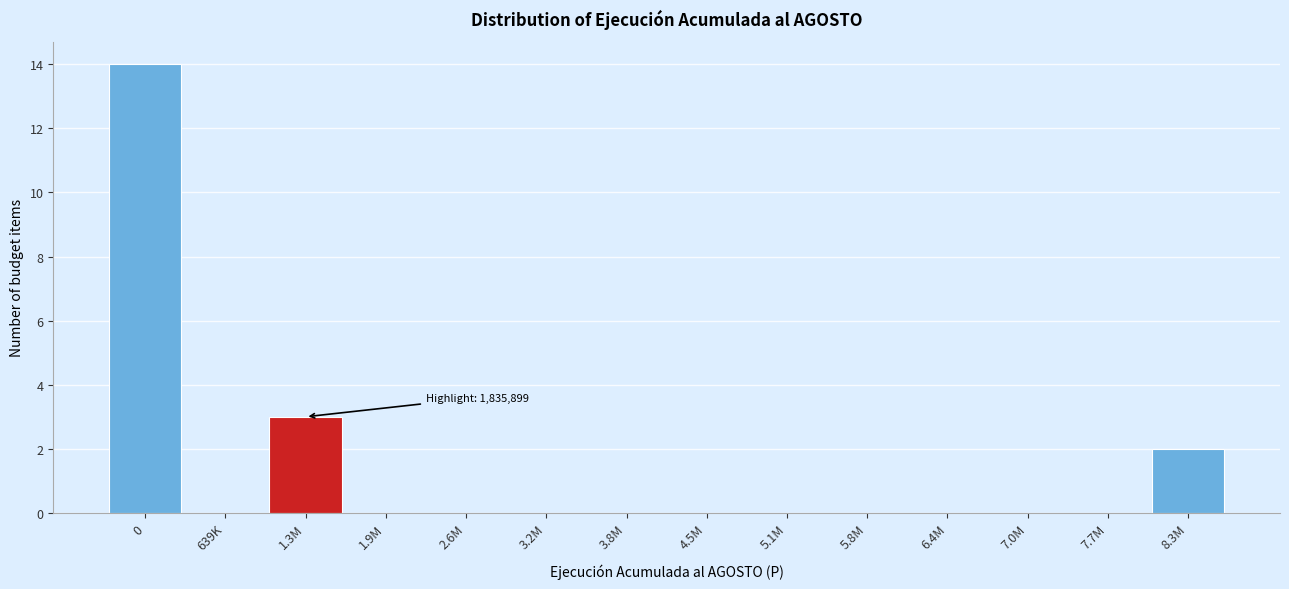

Reading left to right, what are all the values shown in this chart?

0=14	639K=0	1.3M=3	1.9M=0	2.6M=0	3.2M=0	3.8M=0	4.5M=0	5.1M=0	5.8M=0	6.4M=0	7.0M=0	7.7M=0	8.3M=2